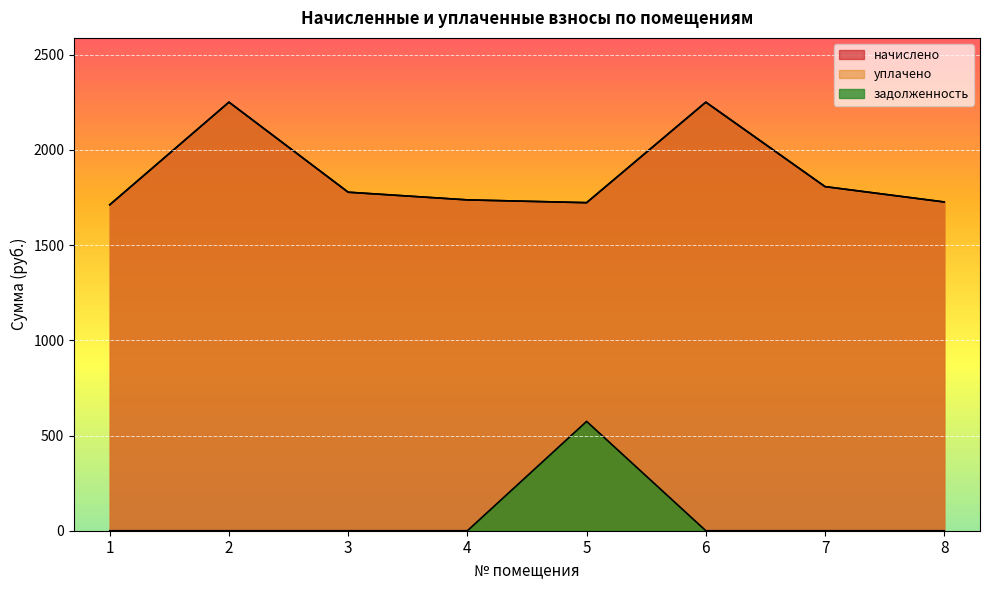

True or false: уплачено and задолженность intersect in this chart.

False